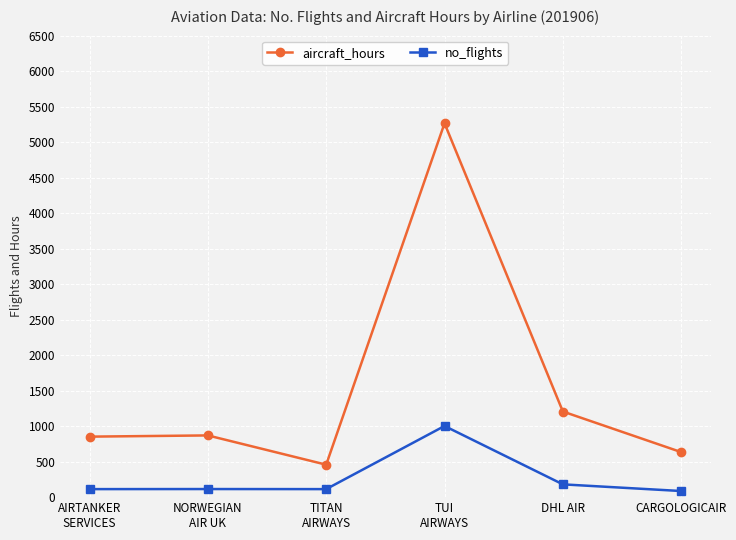

How many lines are shown in the chart?

2